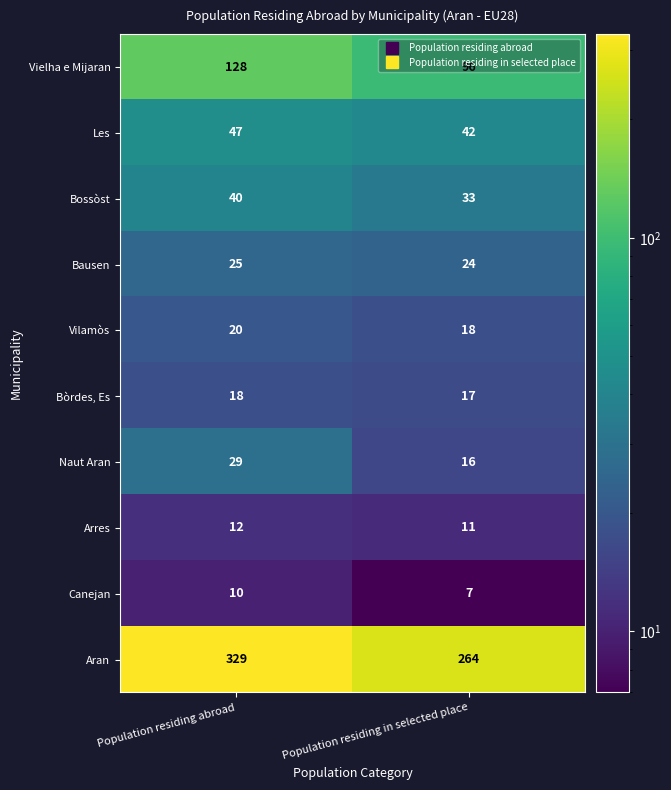

The value of Vilamòs at Population residing abroad is 20. True or false?

True